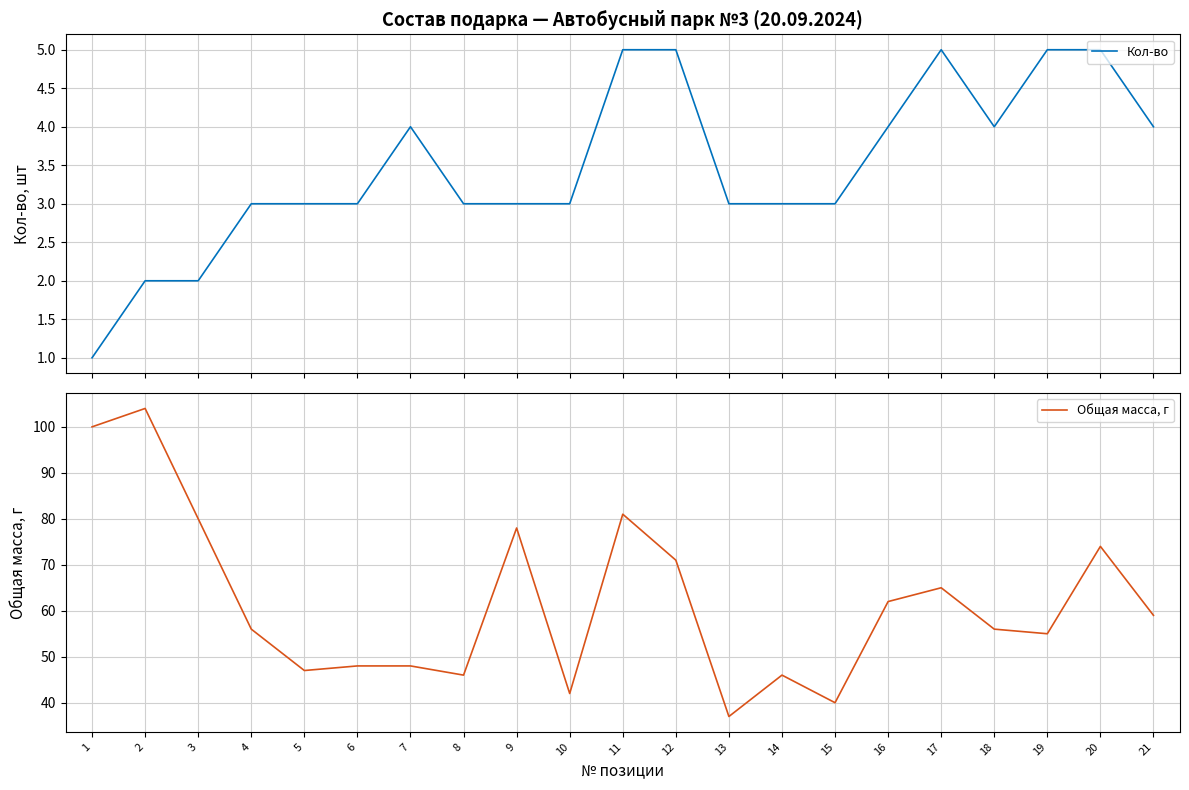

How many interior local peaks does the Кол-во series have?

2